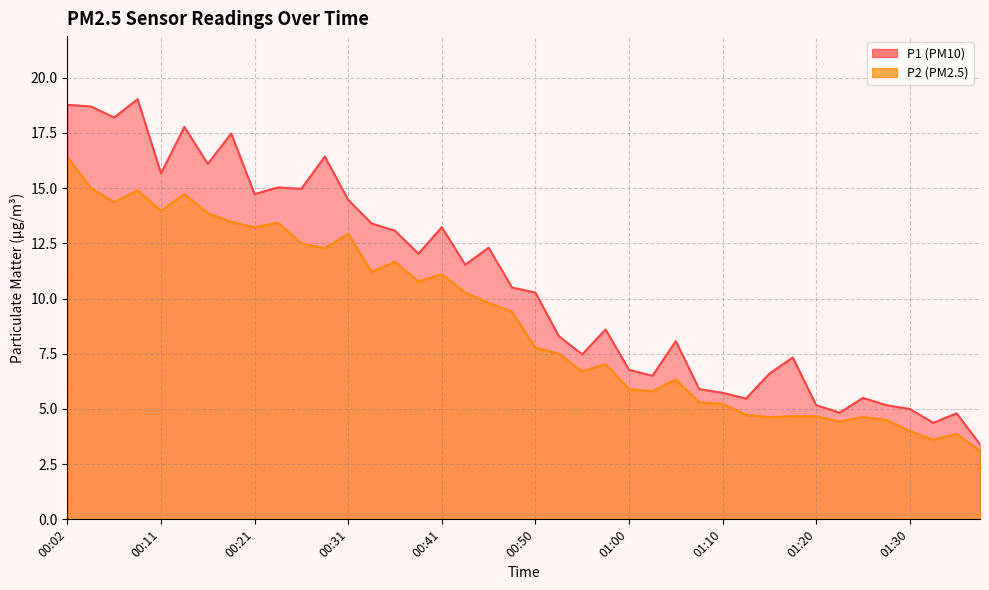

What is the label of the 36th point from the right?

00:11